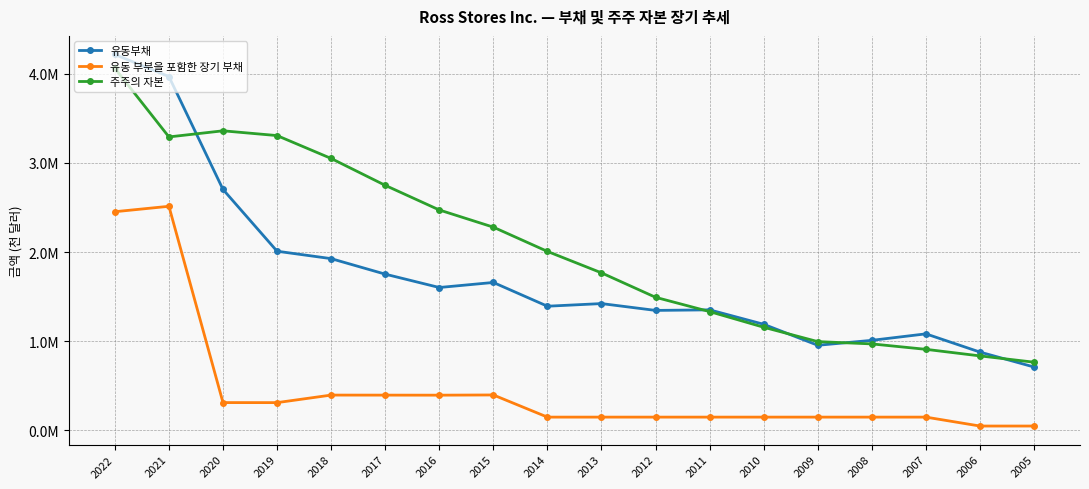

What is the value of the 주주의 자본 point at the 9th from the left?

2007302